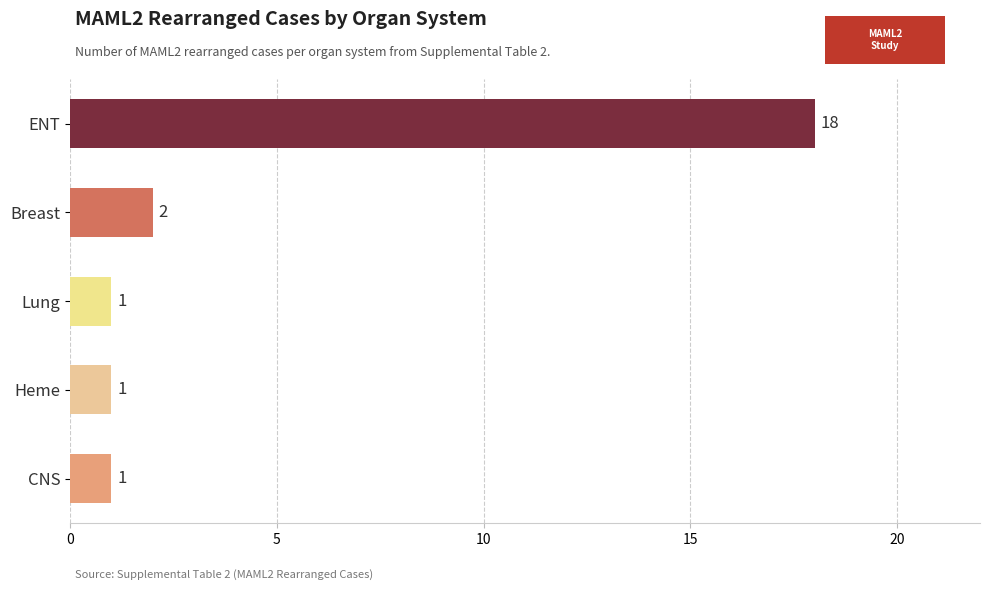

Where is the data nearest to the value 9?

Breast